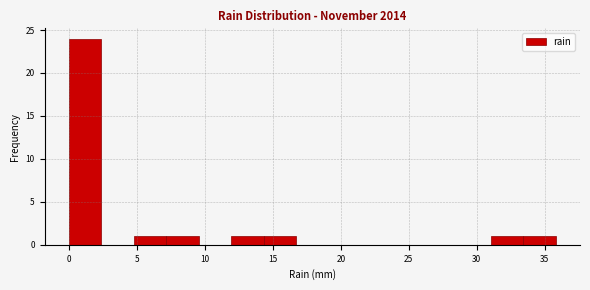

Reading left to right, list every bar in this chart as the range it spans on the x-axis followed by its height. Neither the bar edges nor the heights are printed on the chart, so give them approximately, as read against the axes.

0.0 to 2.5: 24
2.5 to 5.0: 0
5.0 to 7.0: 1
7.0 to 9.5: 1
9.5 to 12.0: 0
12.0 to 14.5: 1
14.5 to 16.5: 1
16.5 to 19.0: 0
19.0 to 21.5: 0
21.5 to 24.0: 0
24.0 to 26.5: 0
26.5 to 28.5: 0
28.5 to 31.0: 0
31.0 to 33.5: 1
33.5 to 36.0: 1